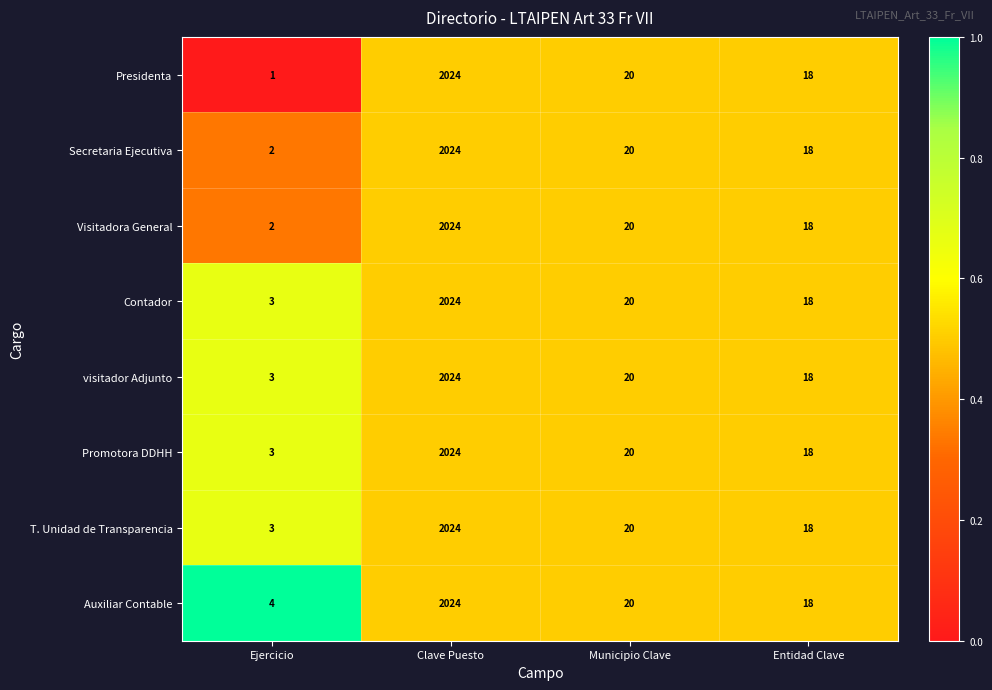

At which label is Contador closest to 1013?

Municipio Clave